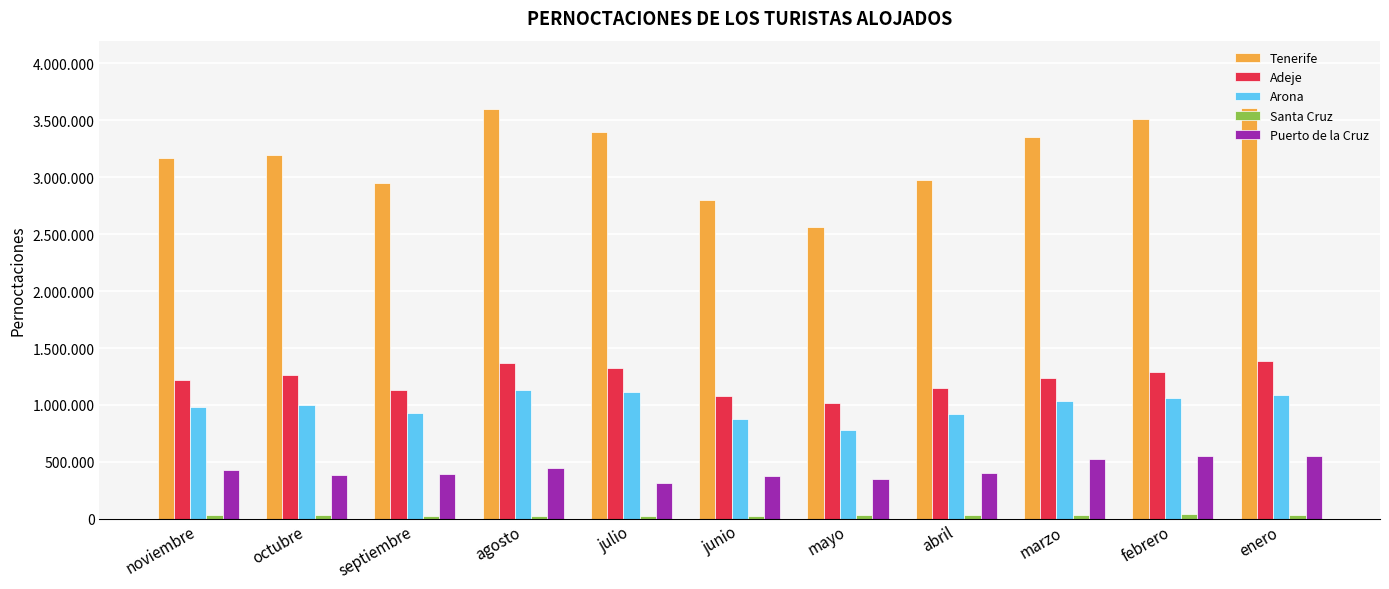

At abril, list the series in order from smallest to largest.

Santa Cruz, Puerto de la Cruz, Arona, Adeje, Tenerife